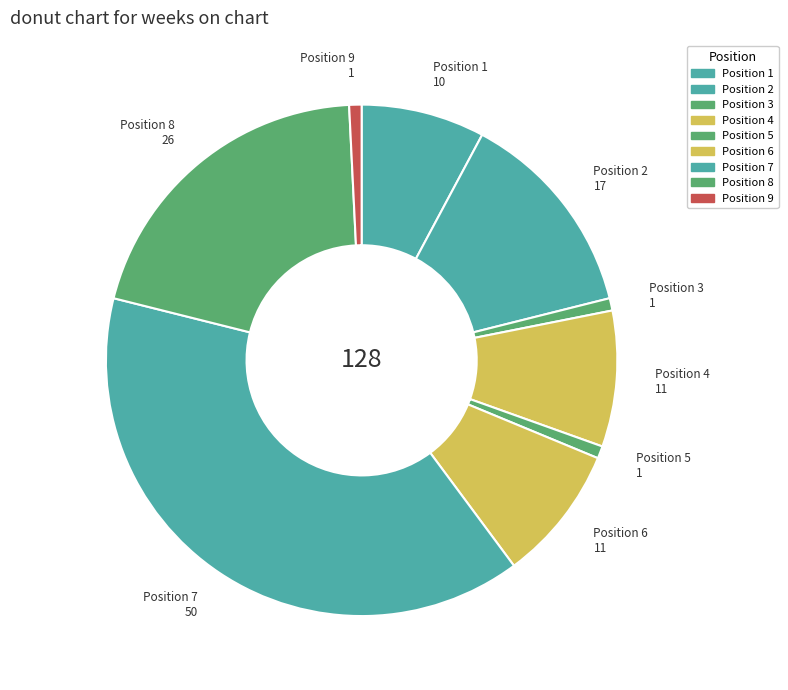

What is the smallest slice in the pie chart?

3